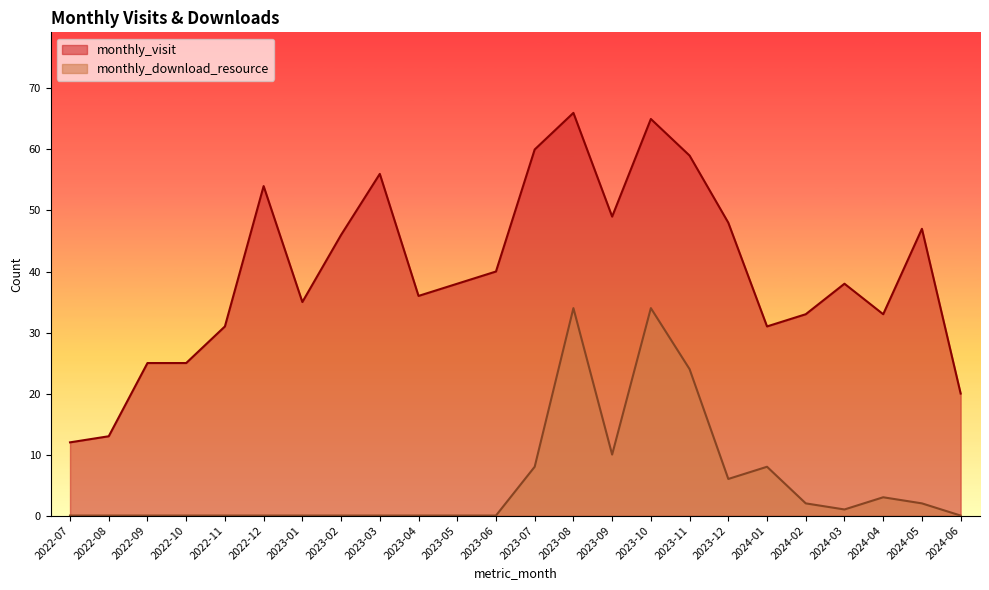

What is the highest value of the monthly_download_resource series?

34